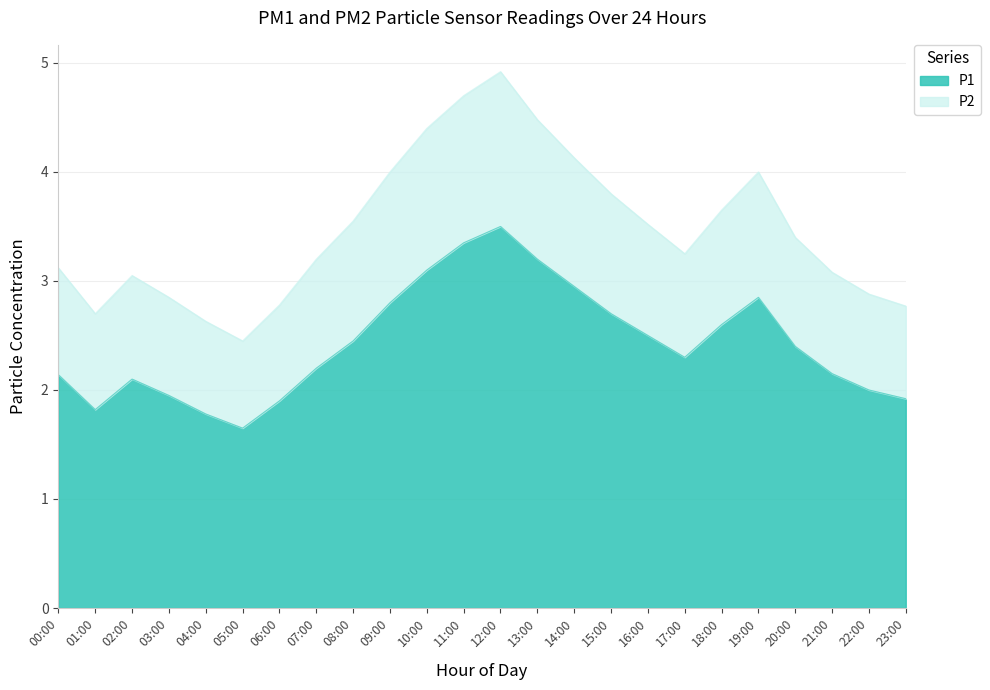

How many values in the P1 series exceed 2?

17